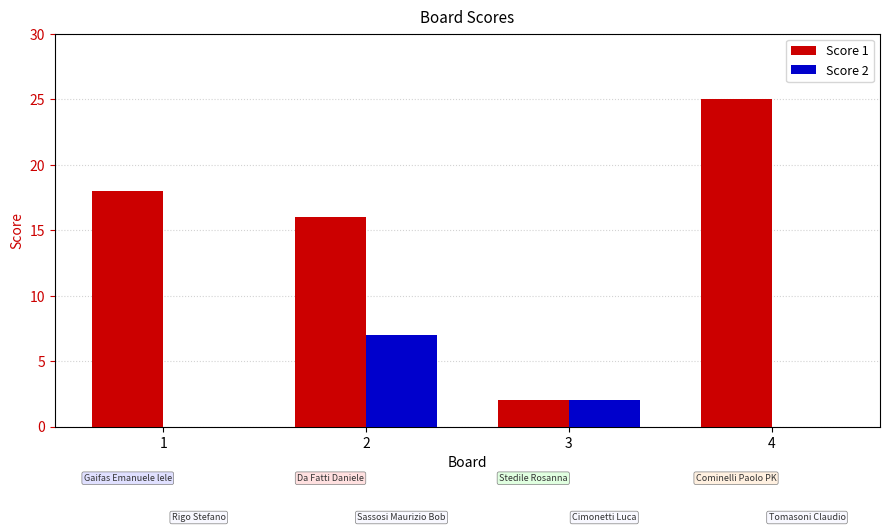

Which series has the largest range (max minus min)?

Score 1